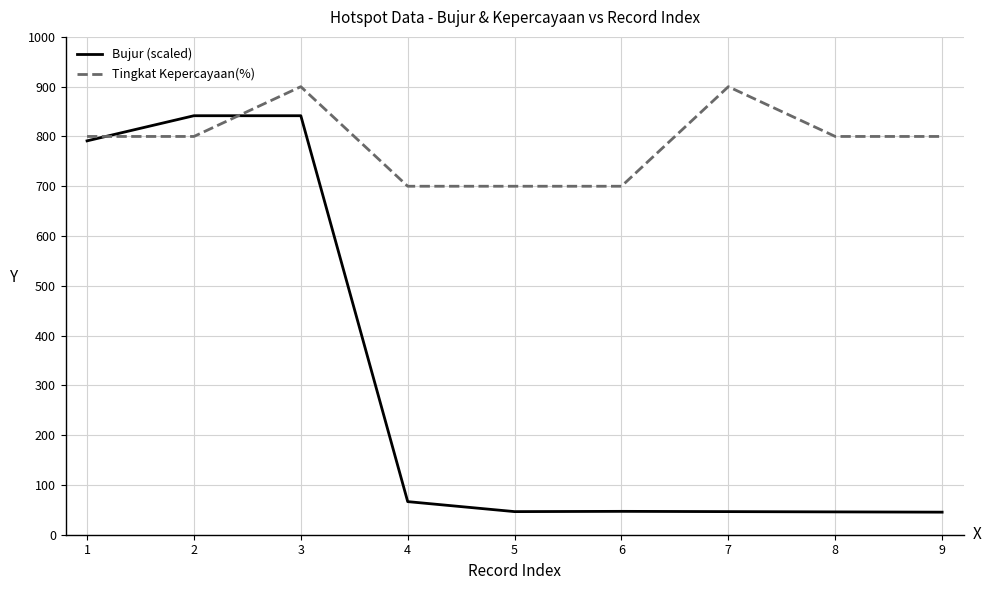

What is the total value across all series at 2?

1641.6